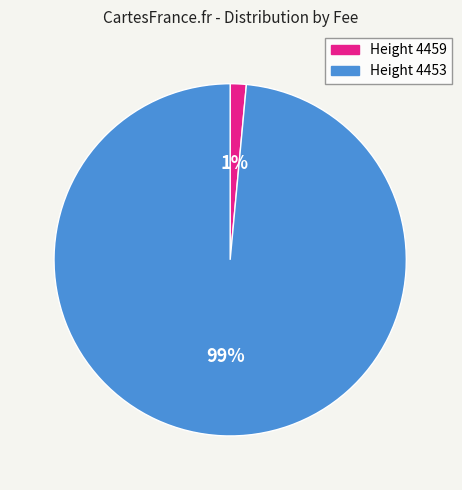

Which category accounts for the majority?

Height 4453